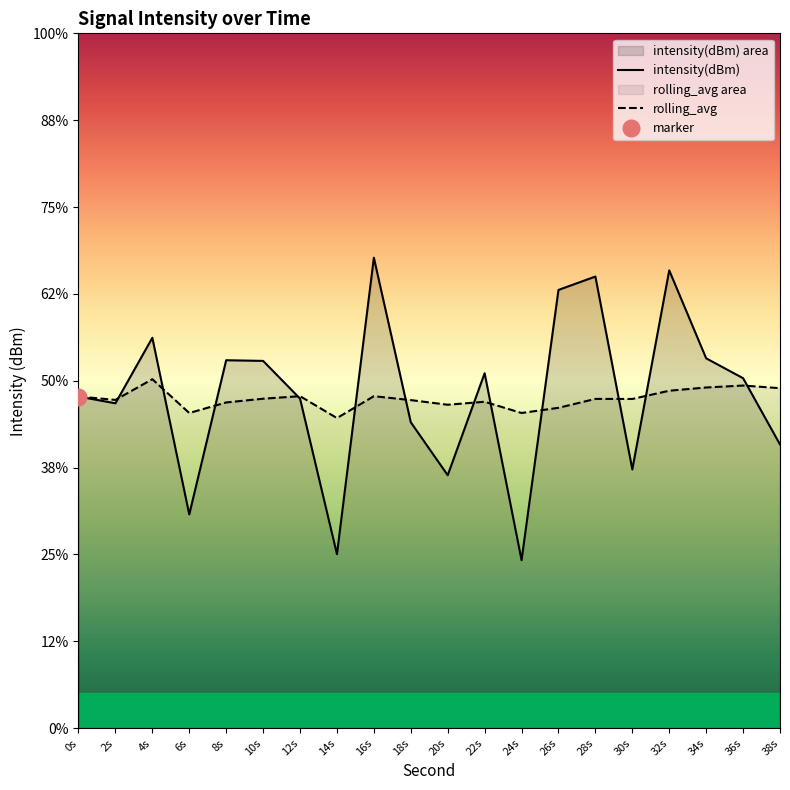

True or false: intensity(dBm) has more than 2 interior local peaks.

True